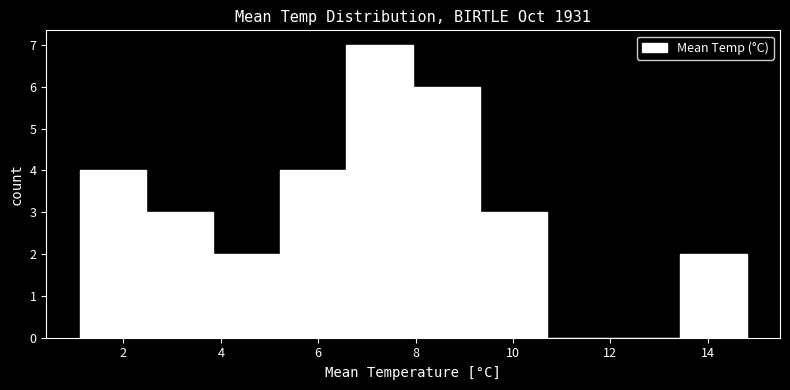

What is the height of the bar covering 8.0 to 9.4 on the x-axis? Neither the bar edges nor the heights are printed on the chart, so give them approximately, as read against the axes.

6